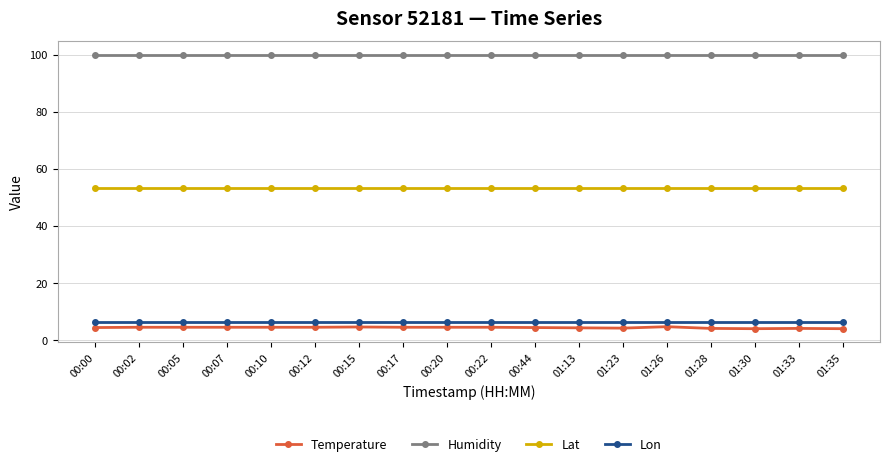

What is the label of the 11th point from the left?

00:44